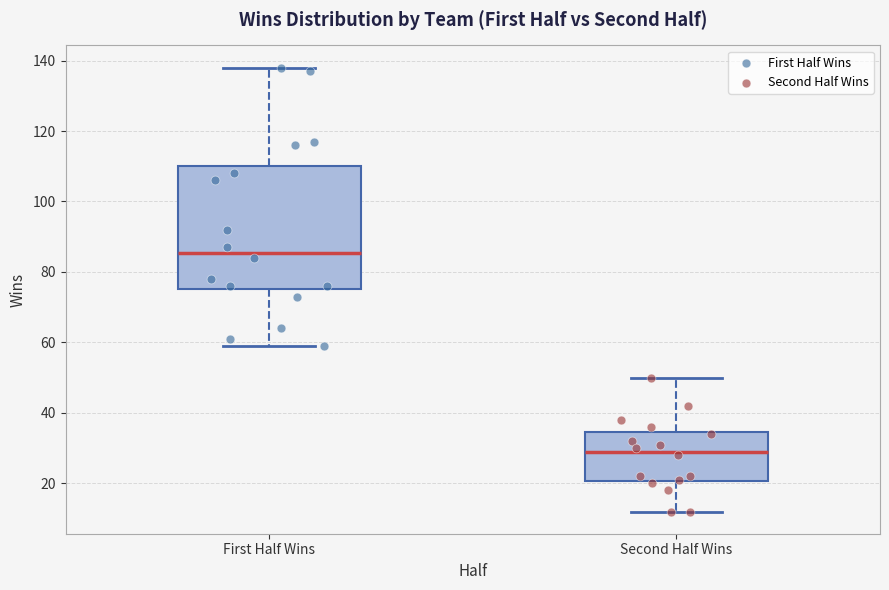

Reading left to right, transcribe this box plot: for each box, give where its median line is, the range the box spans, and where its two whiskers end, as read against the y-axis. The values are not printed on the chart, so give them approximately, as read against the axis.

First Half Wins: median 86, box 76 to 110, whiskers 60 to 138
Second Half Wins: median 30, box 20 to 34, whiskers 12 to 50